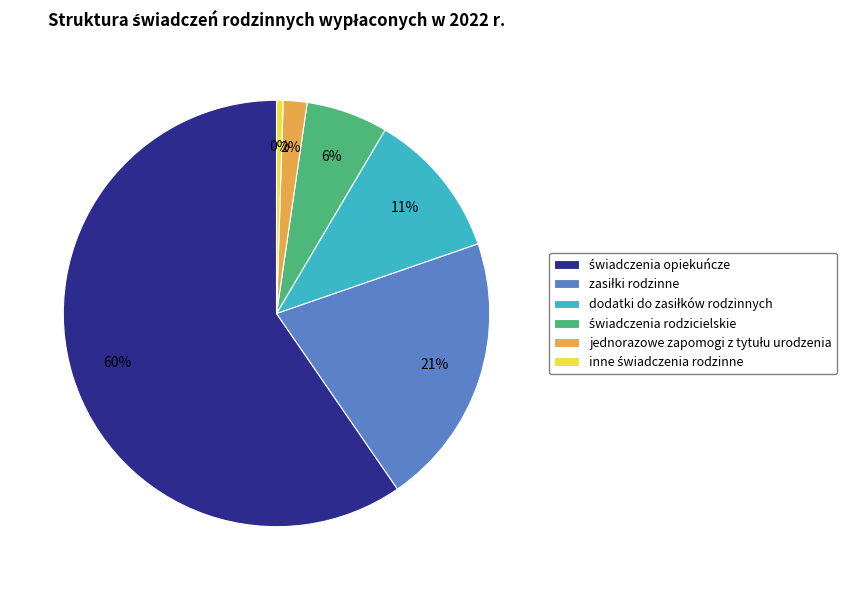

To the nearest percent, what is the average slice percentage?

17%